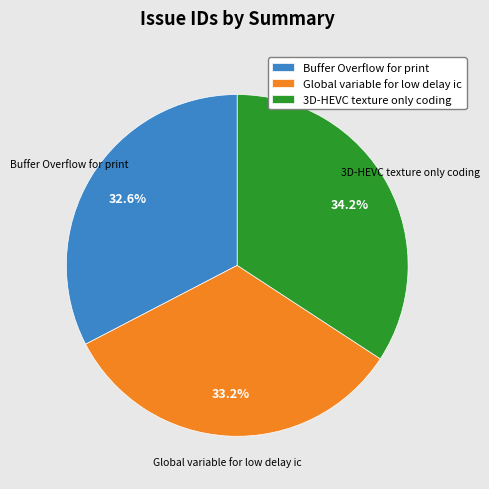

To the nearest percent, what is the average slice percentage?

33%